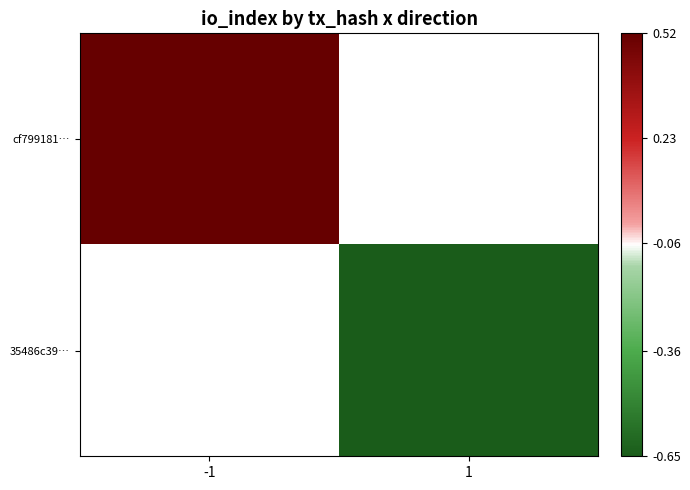

Which category has the highest value in the cf799181… series?

-1